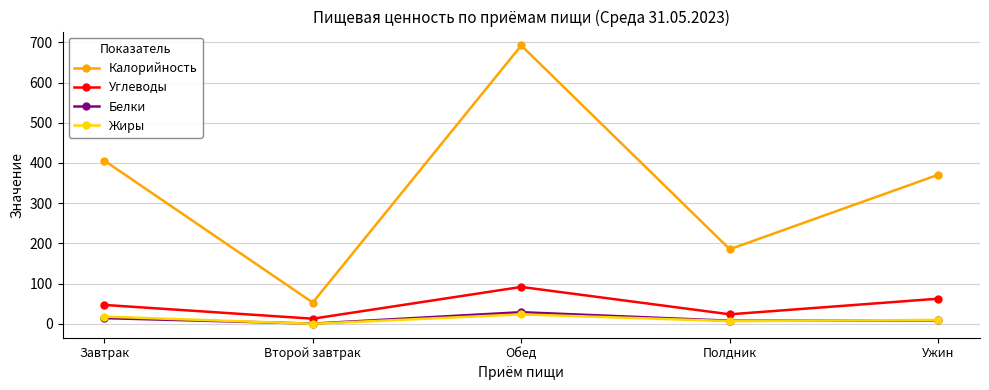

At which category does the chart reach its peak across all series?

Обед